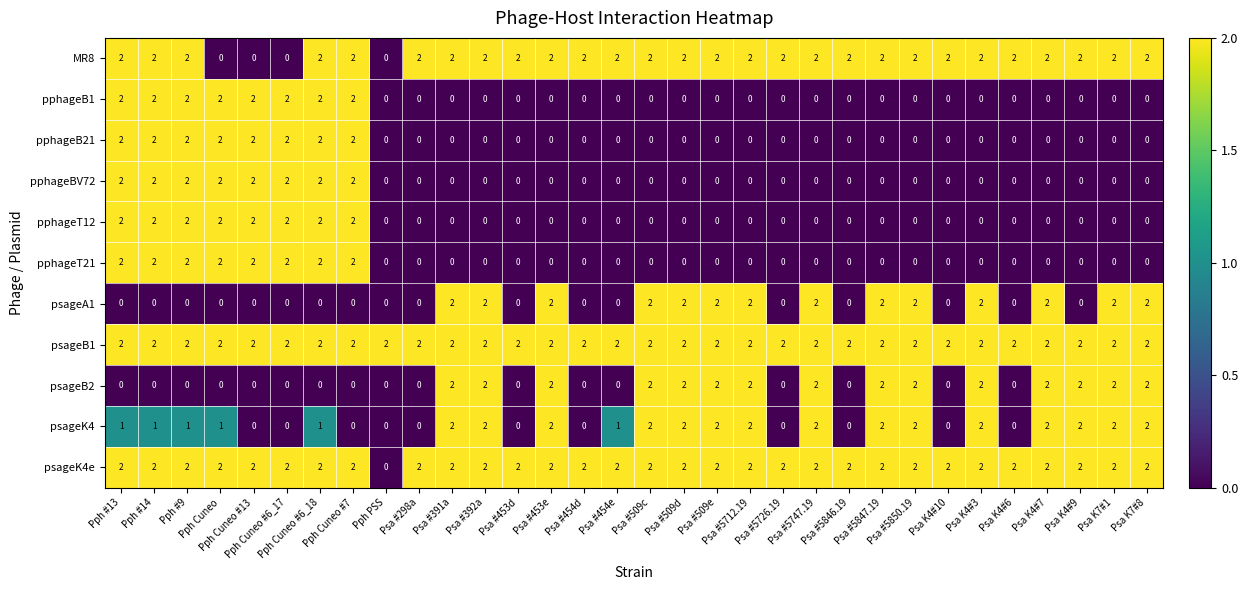

Which series has the largest total across all categories?

psageB1